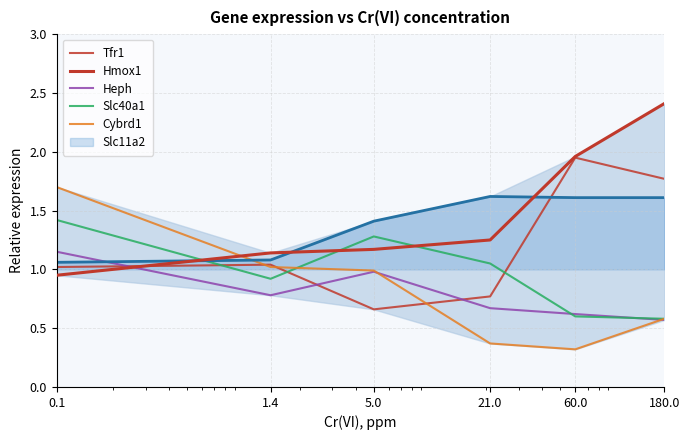

True or false: Tfr1 has a value of 1.0 at 1.4.

True